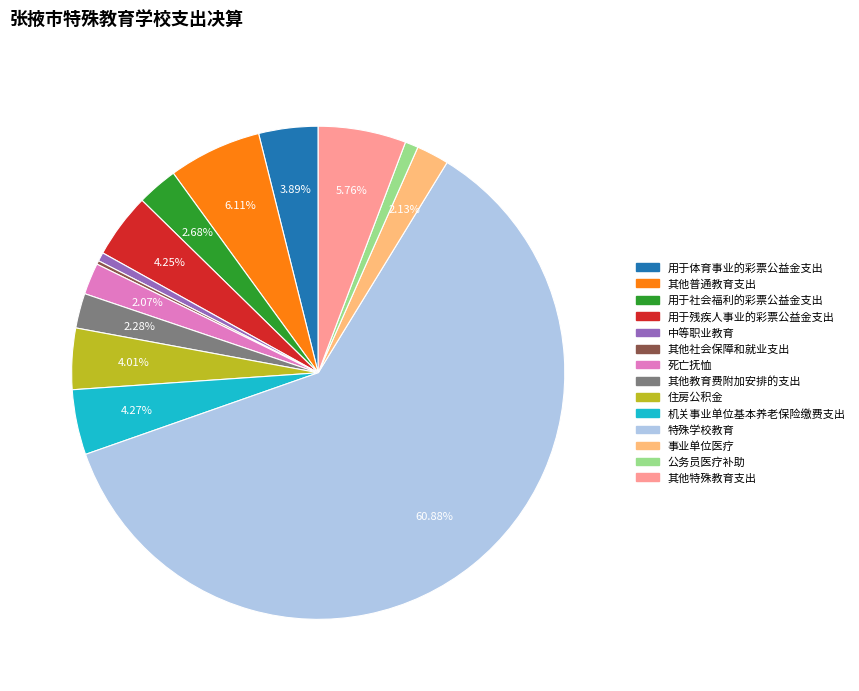

Approximately how many times larger is the value at 用于残疾人事业的彩票公益金支出 compared to 事业单位医疗?

2.0